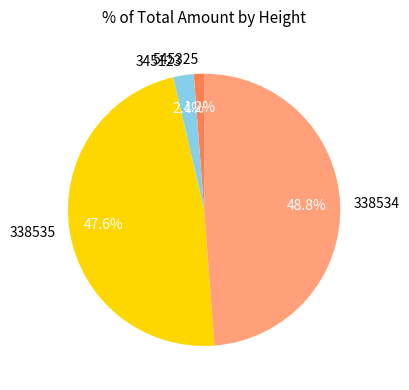

Count the number of slices in the pie.

4